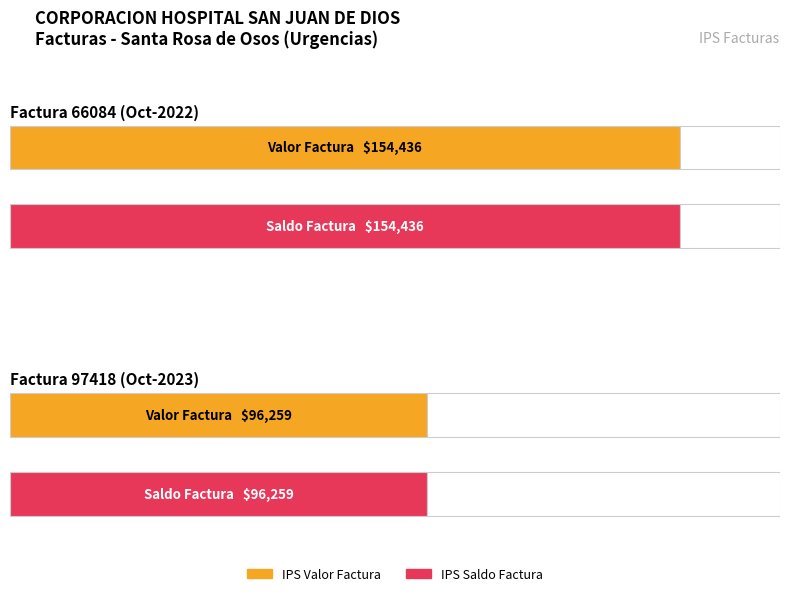

Between Factura 66084 (Oct-2022) and Factura 97418 (Oct-2023), which is larger?

Factura 66084 (Oct-2022)